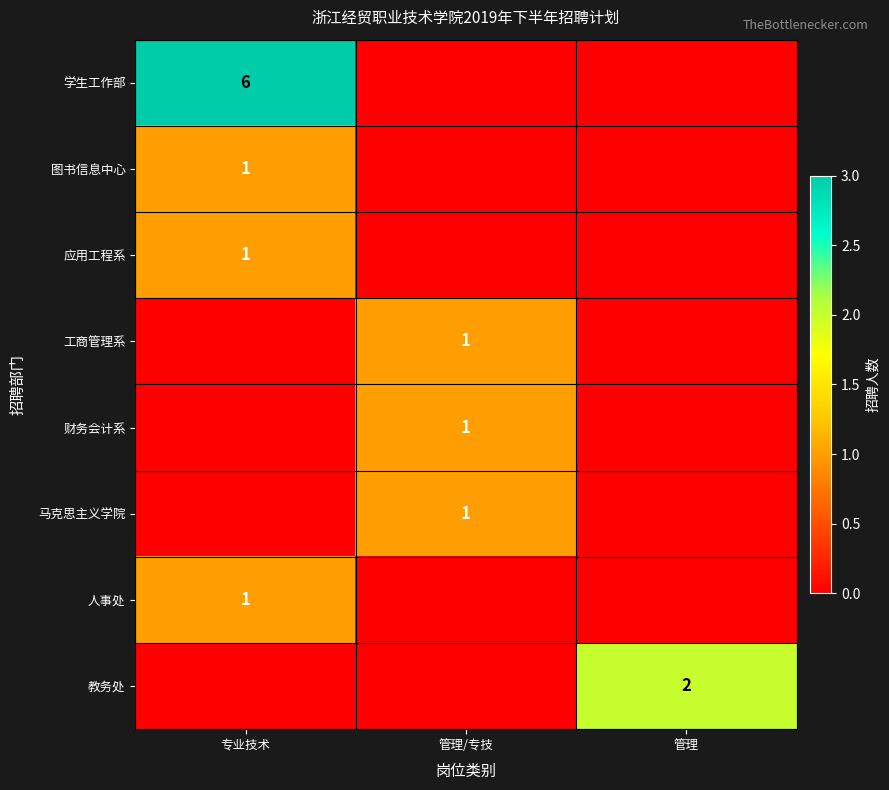

True or false: 应用工程系 has a value of 1 at 专业技术.

True